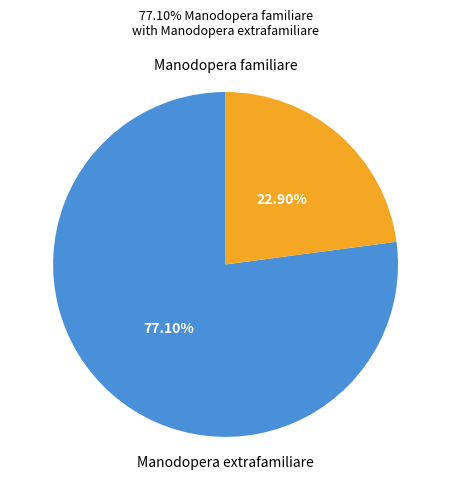

Is there any slice that represents more than half of the pie?

Yes